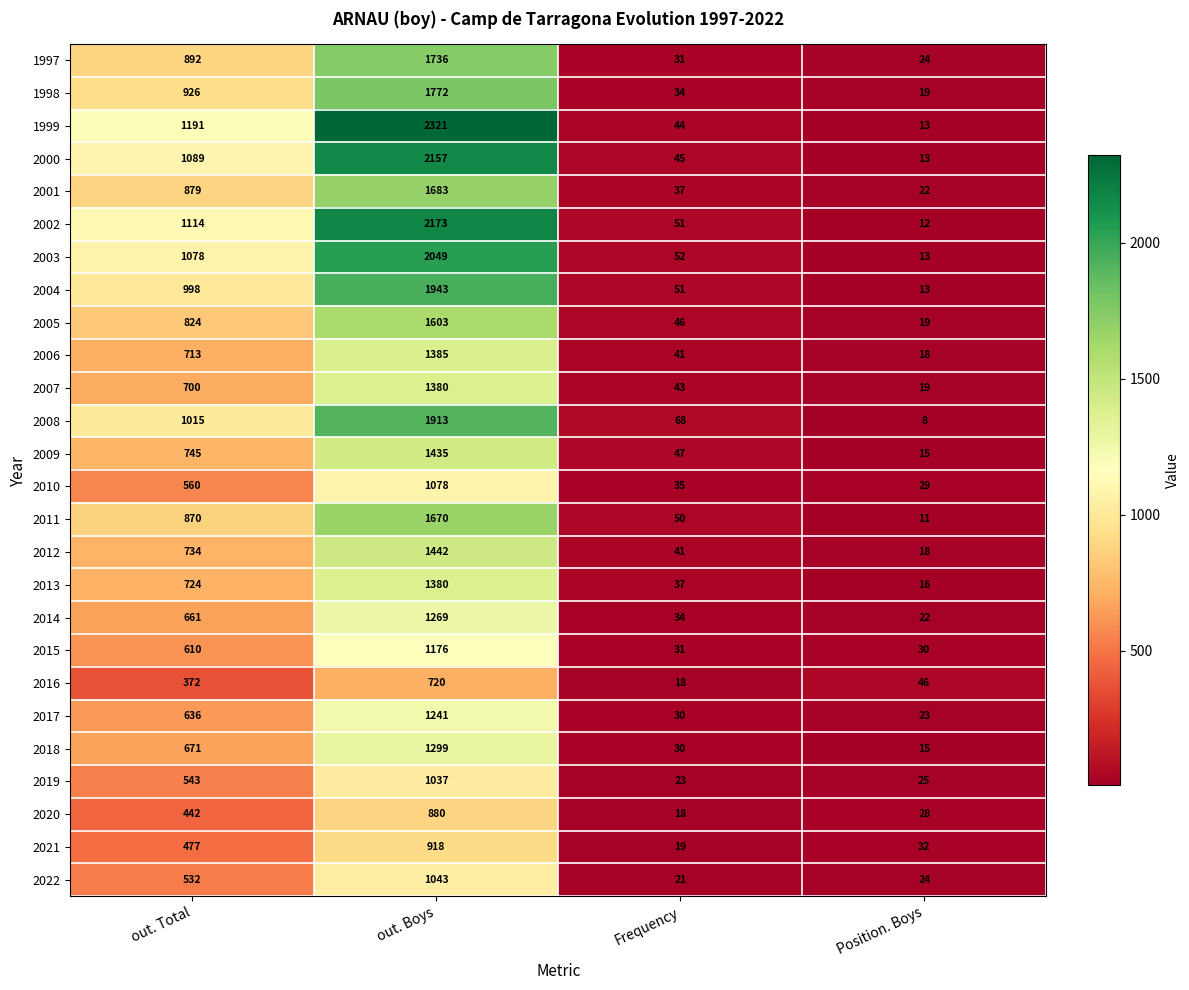

The value of 2018 at out. Boys is 1299. True or false?

True